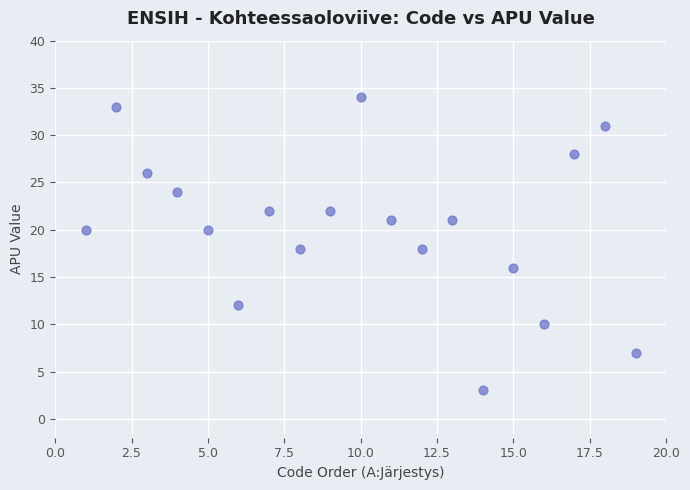

What is the range of X values (max minus min)?

18